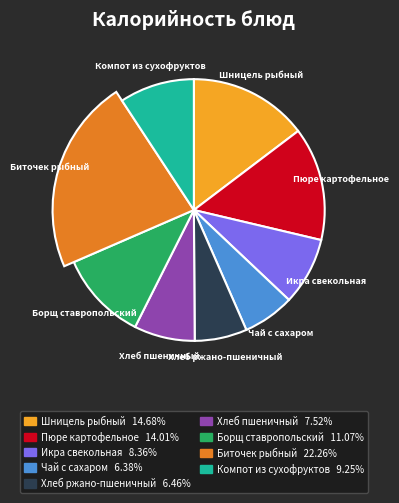

How many slices are in this pie chart?

9